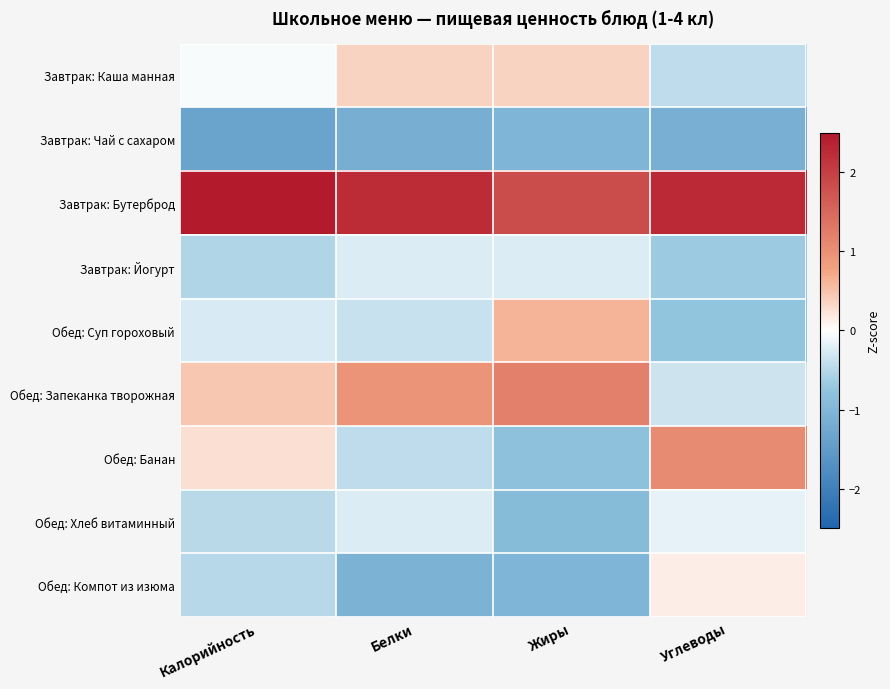

What is the difference between the highest and lowest values at Калорийность?

3.8